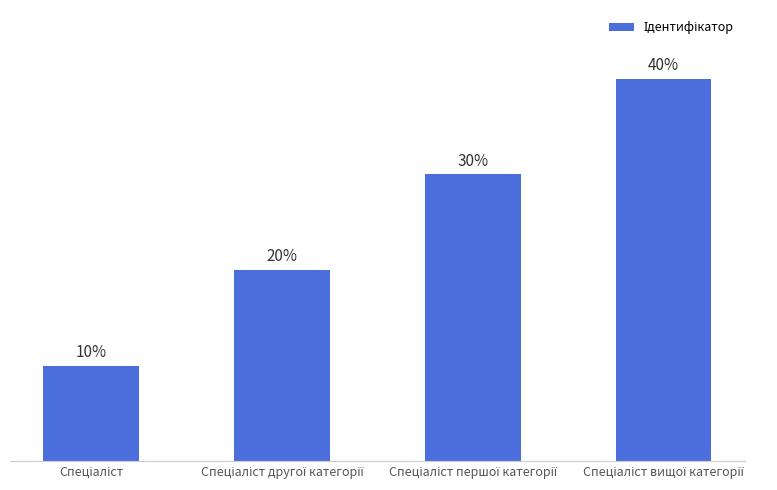

Does the chart contain any negative values?

No